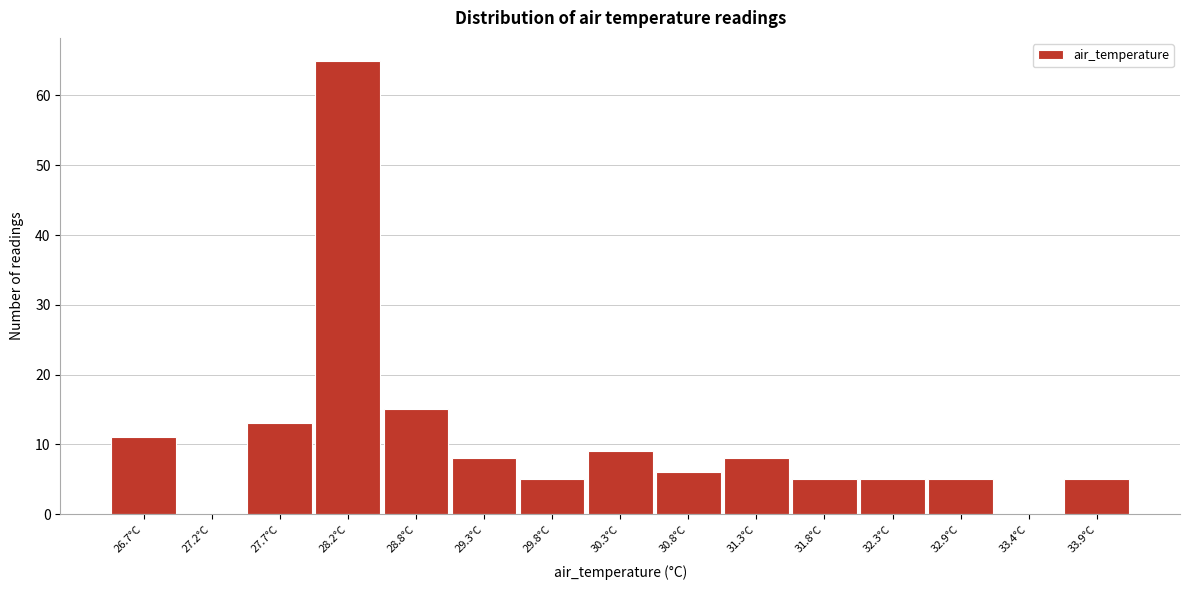

Reading right to left, what are all the values shown in this chart?

33.9°C=5	33.4°C=0	32.9°C=5	32.3°C=5	31.8°C=5	31.3°C=8	30.8°C=6	30.3°C=9	29.8°C=5	29.3°C=8	28.8°C=15	28.2°C=65	27.7°C=13	27.2°C=0	26.7°C=11